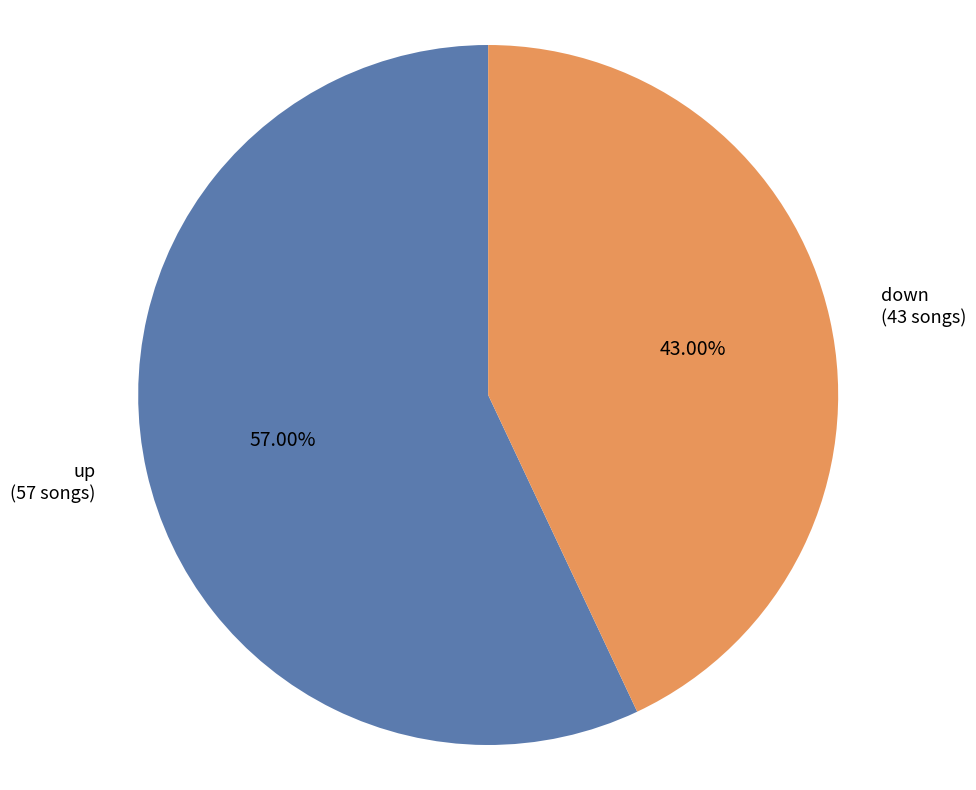

To the nearest percent, what is the combined percentage of down and up?

100%